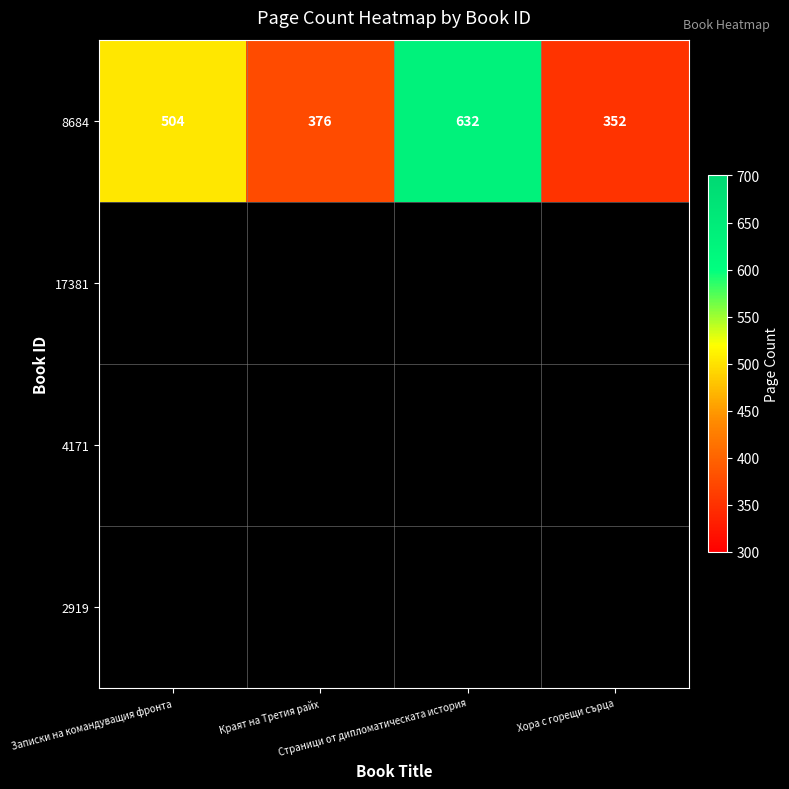

The value at Записки на командуващия фронта is 183. True or false?

False